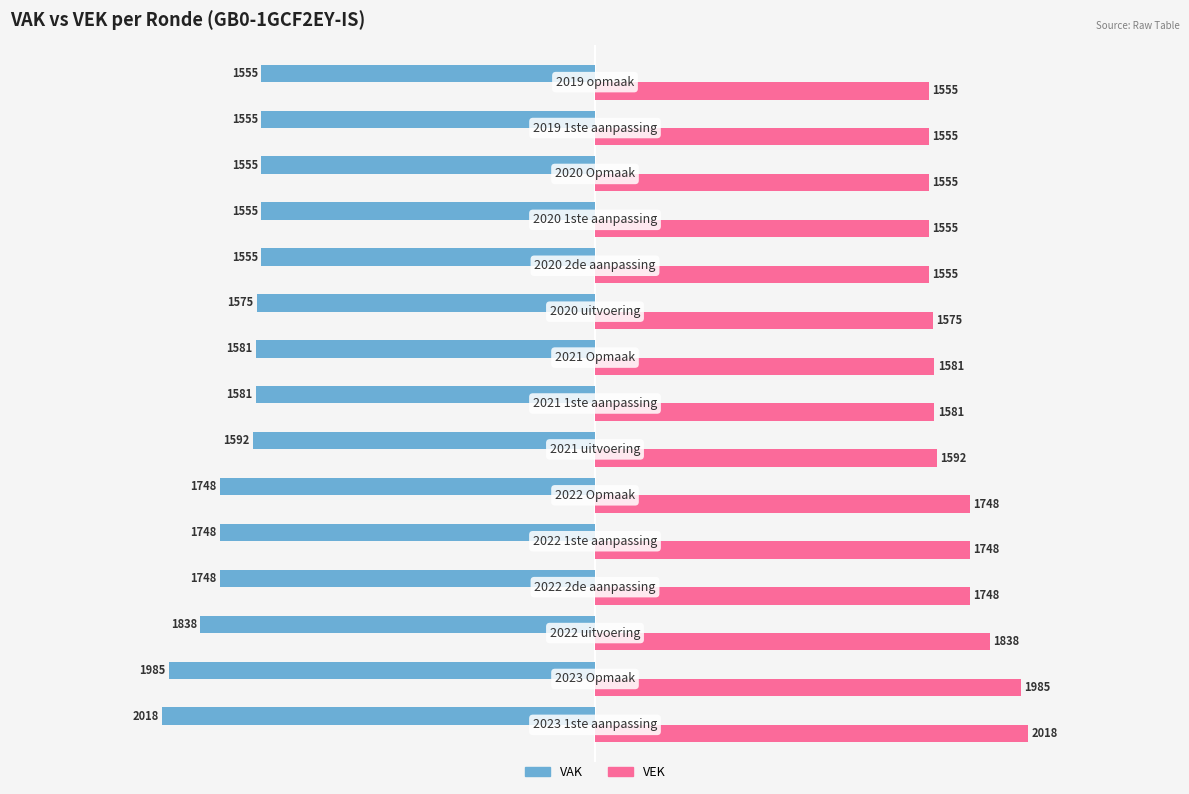

What is the minimum value for VAK?

-2018